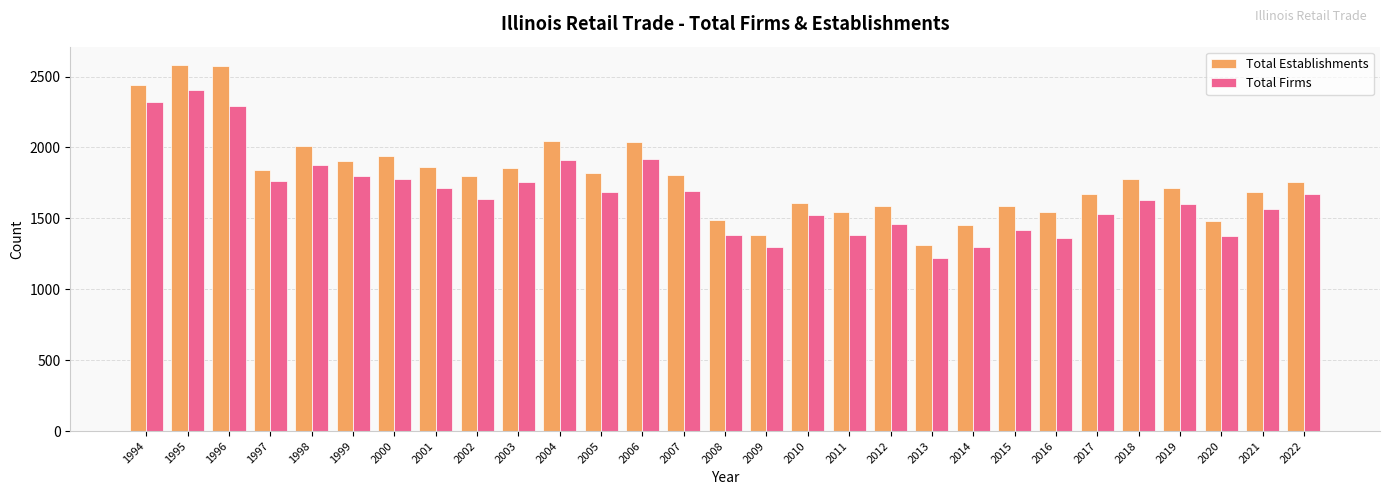

The value of Total Firms at 2020 is 1376. True or false?

True